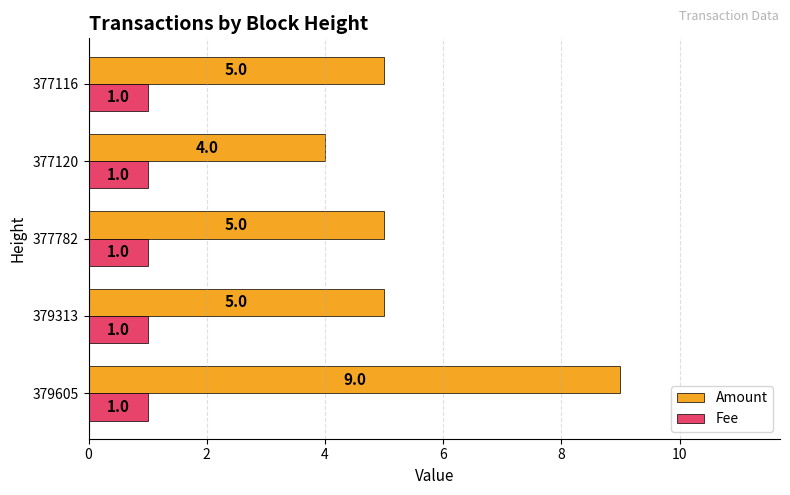

What is the average value of the Fee series?

1